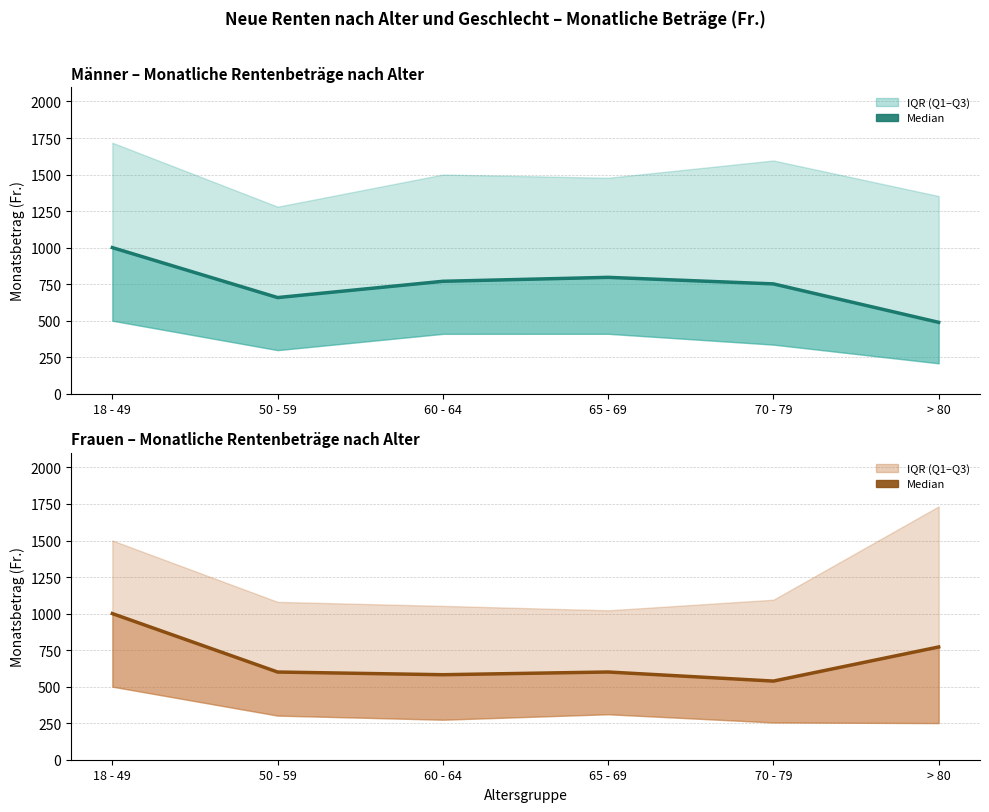

True or false: Frauen Median has more than 2 points higher than both neighbors.

False